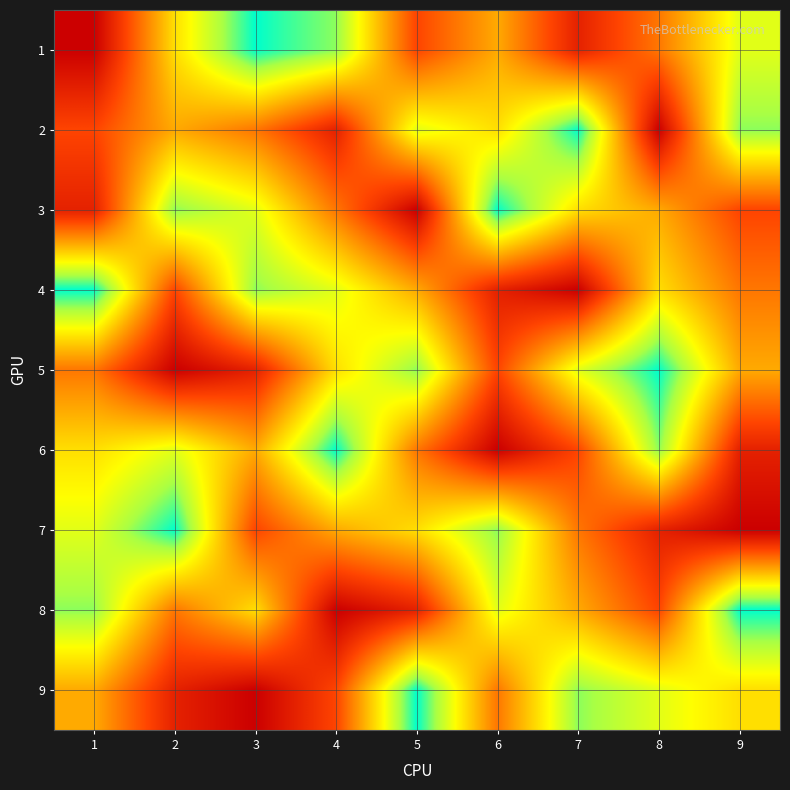

Reading right to left, transcribe all the data shown in this chart.

1: 9=7	8=4	7=2	6=5	5=3	4=8	3=9	2=6	1=1
2: 9=8	8=1	7=9	6=6	5=7	4=2	3=4	2=5	1=3
3: 9=3	8=5	7=6	6=9	5=1	4=4	3=7	2=8	1=2
4: 9=4	8=6	7=1	6=2	5=5	4=7	3=8	2=3	1=9
5: 9=5	8=9	7=7	6=3	5=8	4=6	3=2	2=1	1=4
6: 9=2	8=8	7=3	6=1	5=4	4=9	3=5	2=7	1=6
7: 9=1	8=2	7=4	6=8	5=6	4=5	3=3	2=9	1=7
8: 9=9	8=3	7=5	6=7	5=2	4=1	3=6	2=4	1=8
9: 9=6	8=7	7=8	6=4	5=9	4=3	3=1	2=2	1=5